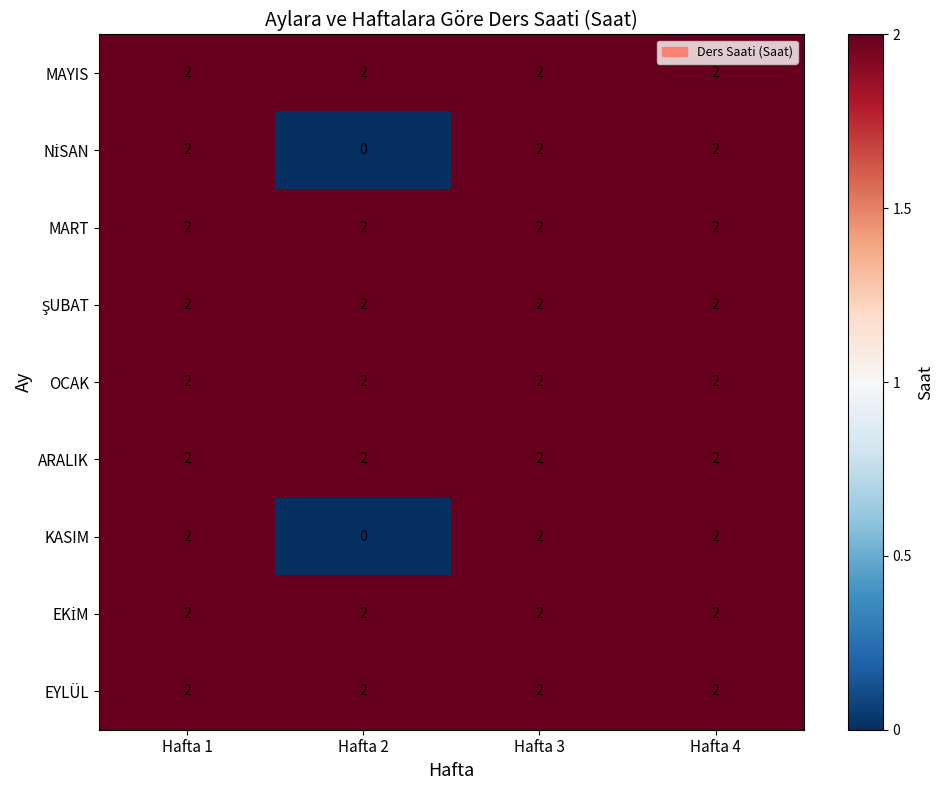

How many KASIM values are between 2 and 3?

3